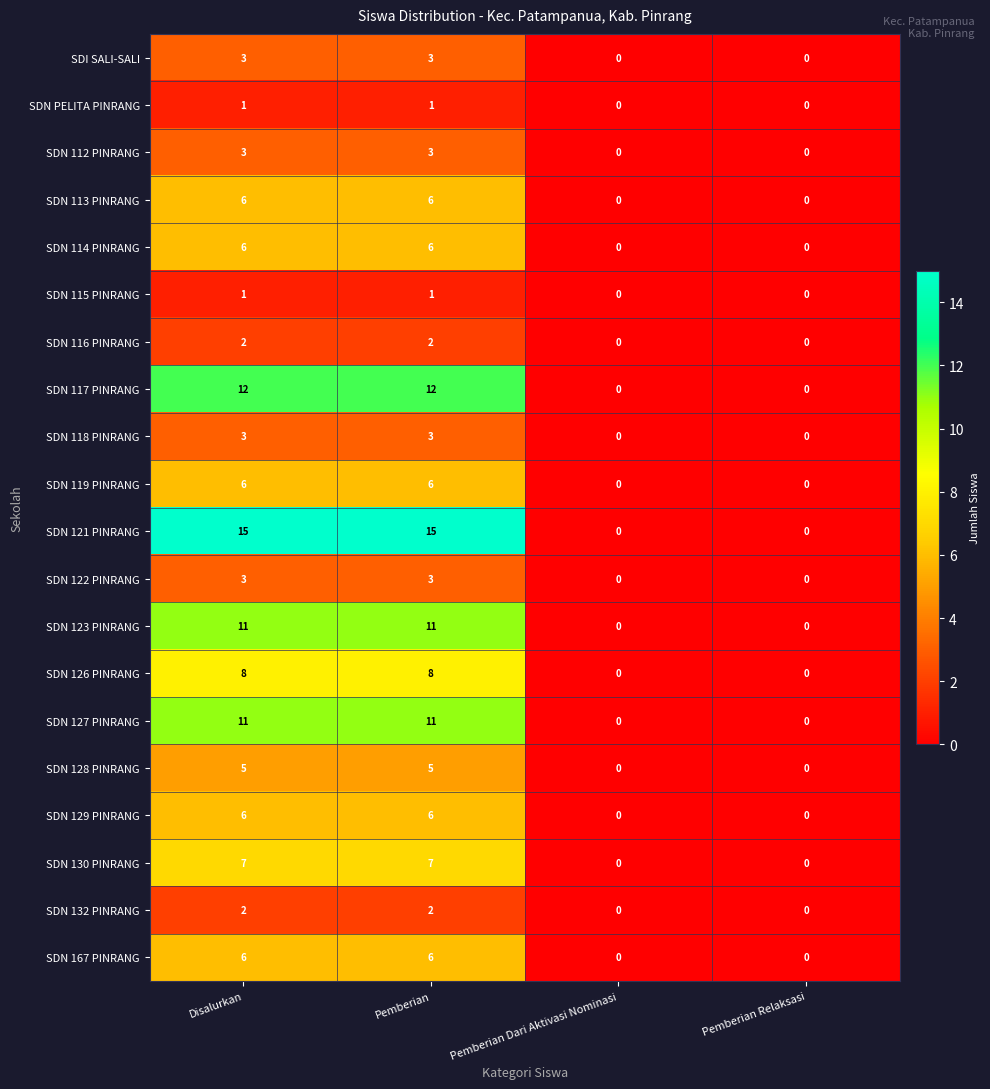

Which series has the largest range (max minus min)?

SDN 121 PINRANG